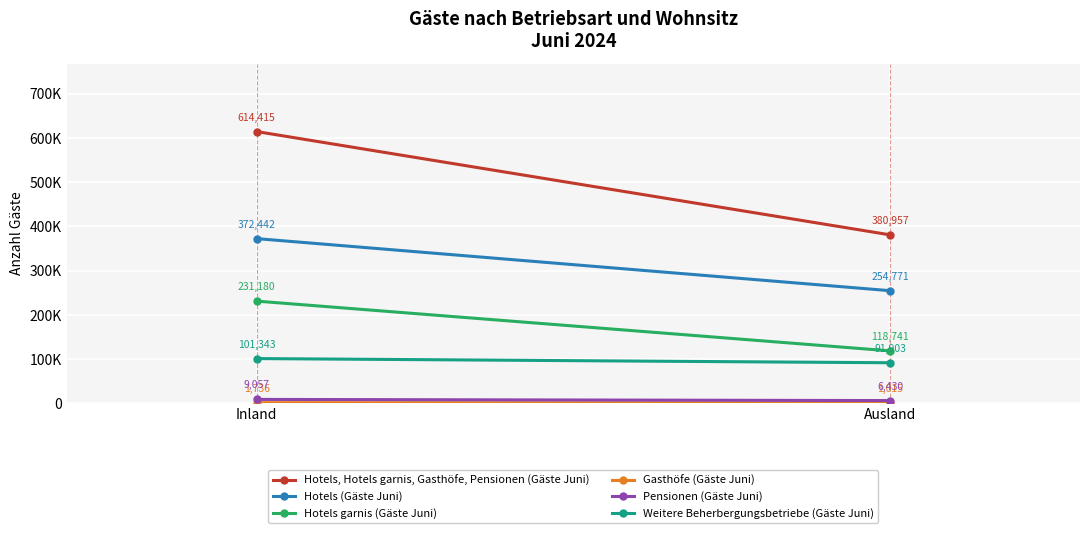

Reading left to right, what are all the values shown in this chart?

Hotels, Hotels garnis, Gasthöfe, Pensionen (Gäste Juni): Inland=614415	Ausland=380957
Hotels (Gäste Juni): Inland=372442	Ausland=254771
Hotels garnis (Gäste Juni): Inland=231180	Ausland=118741
Gasthöfe (Gäste Juni): Inland=1736	Ausland=1015
Pensionen (Gäste Juni): Inland=9057	Ausland=6430
Weitere Beherbergungsbetriebe (Gäste Juni): Inland=101343	Ausland=91903